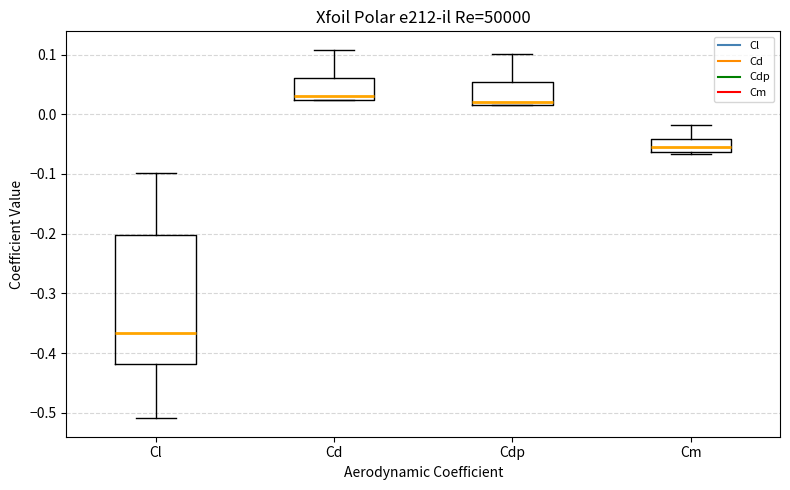

Comparing the boxes themselves (not the whiskers), which one is the tallest?

Cl